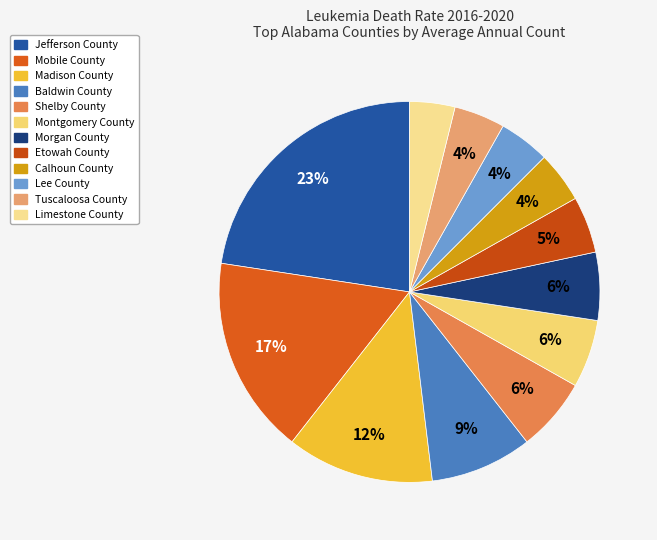

How many segments does this pie chart have?

12